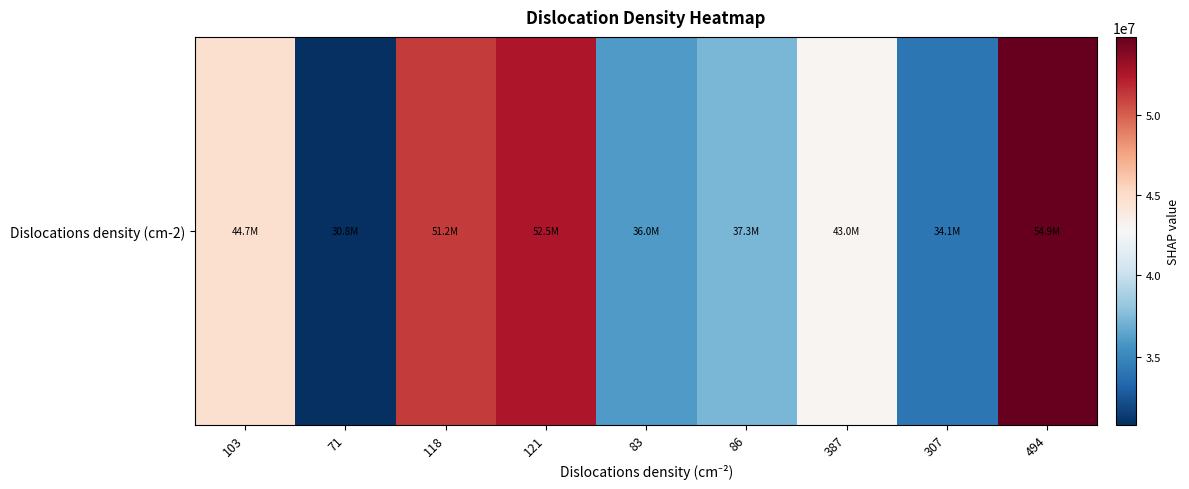

How many categories are shown in the chart?

9